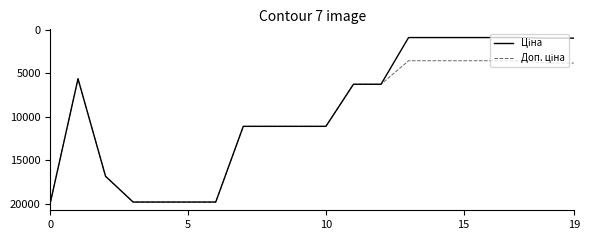

What is the greatest value displayed?

19831.1